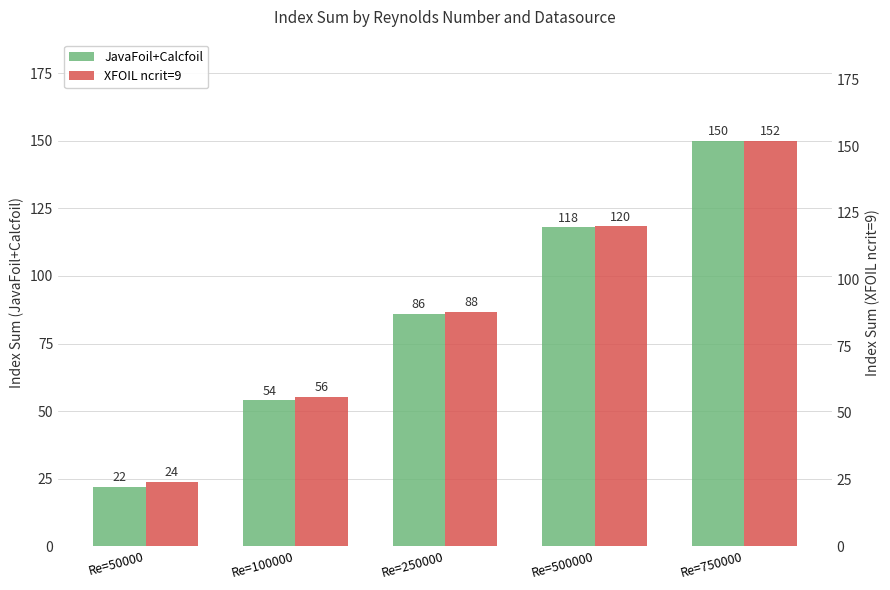

Reading left to right, transcribe all the data shown in this chart.

JavaFoil+Calcfoil: Re=50000=22	Re=100000=54	Re=250000=86	Re=500000=118	Re=750000=150
XFOIL ncrit=9: Re=50000=24	Re=100000=56	Re=250000=88	Re=500000=120	Re=750000=152